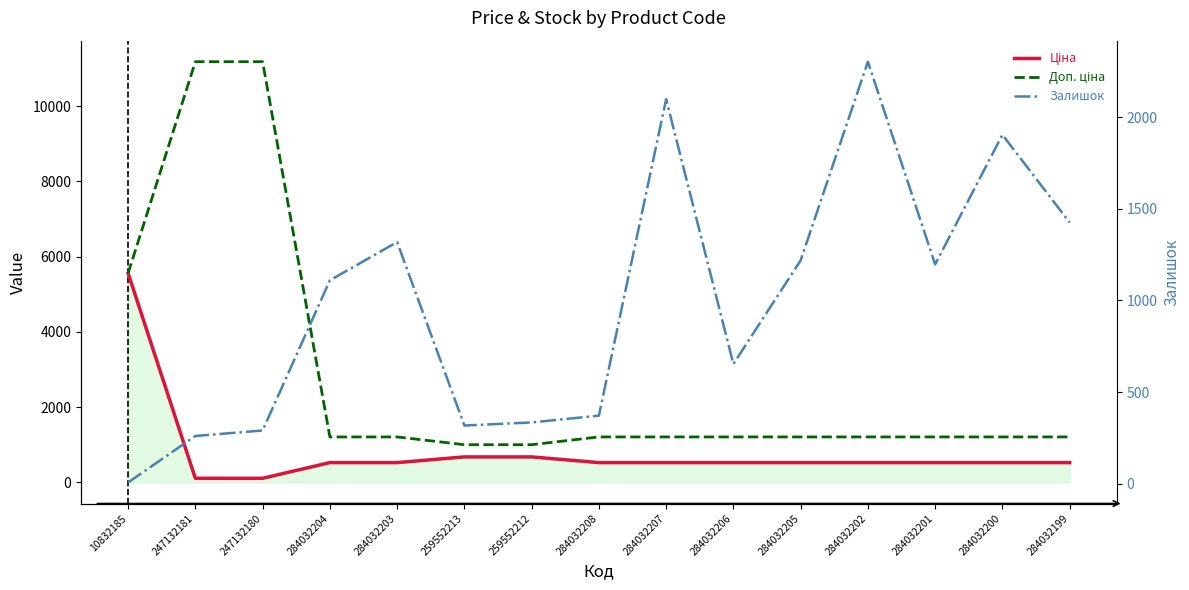

What is the label of the 3rd point from the left?

247132180